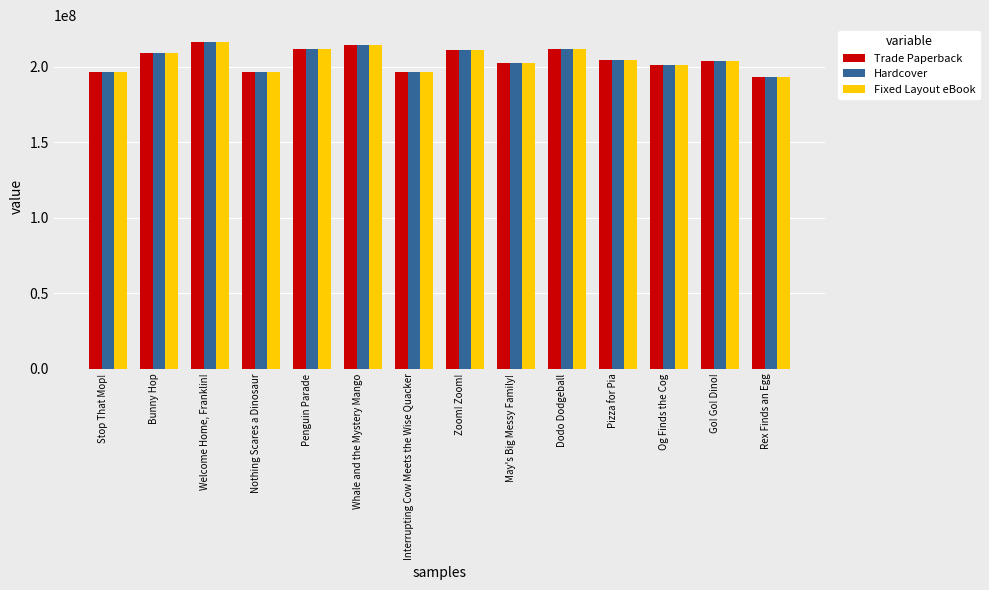

The value of Hardcover at Welcome Home, Franklin! is 216586262. True or false?

True